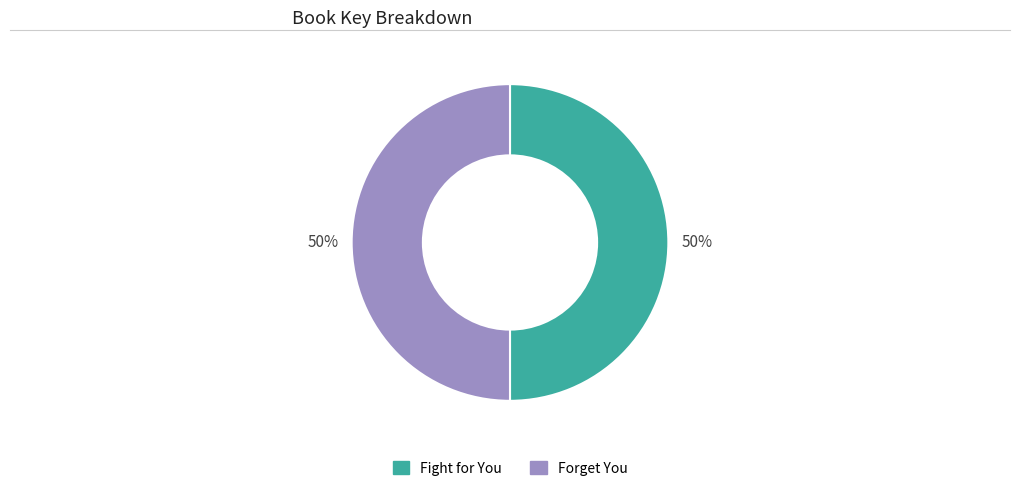

To the nearest percent, what percentage of the pie is Forget You?

50%